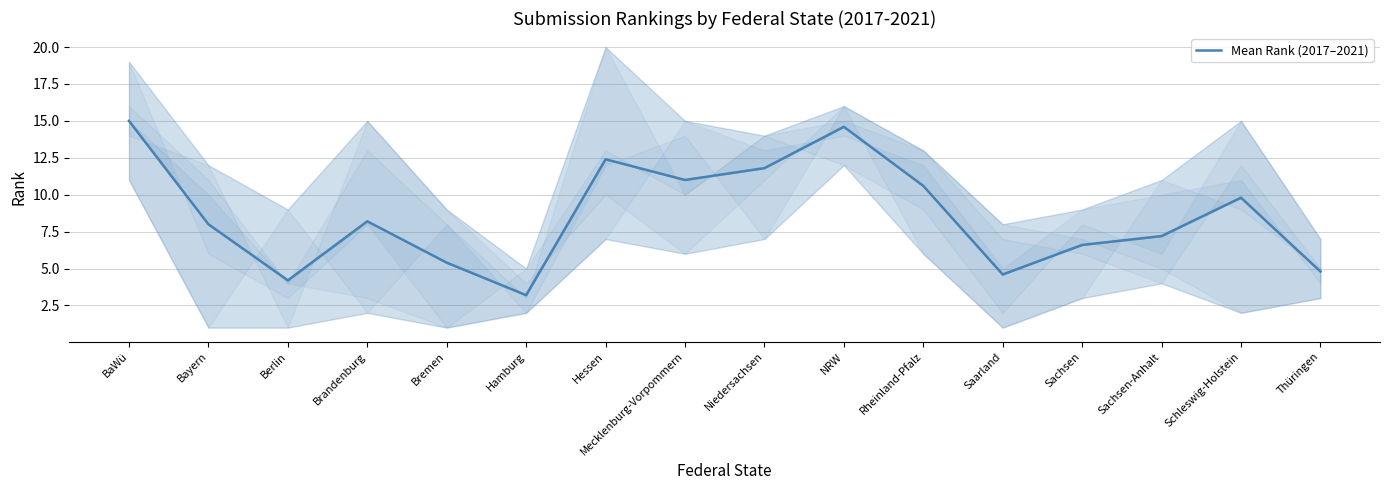

Does the chart have visible grid lines?

Yes